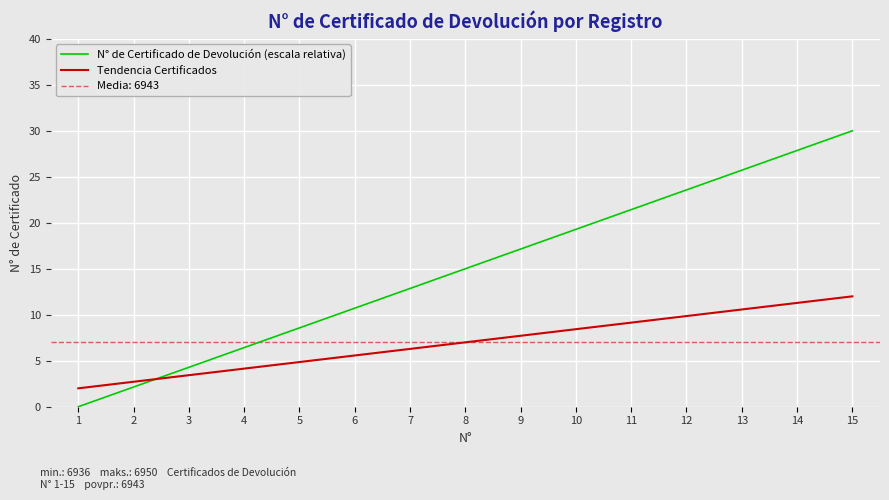

What is the difference between the highest and lowest values at 10?

10.9